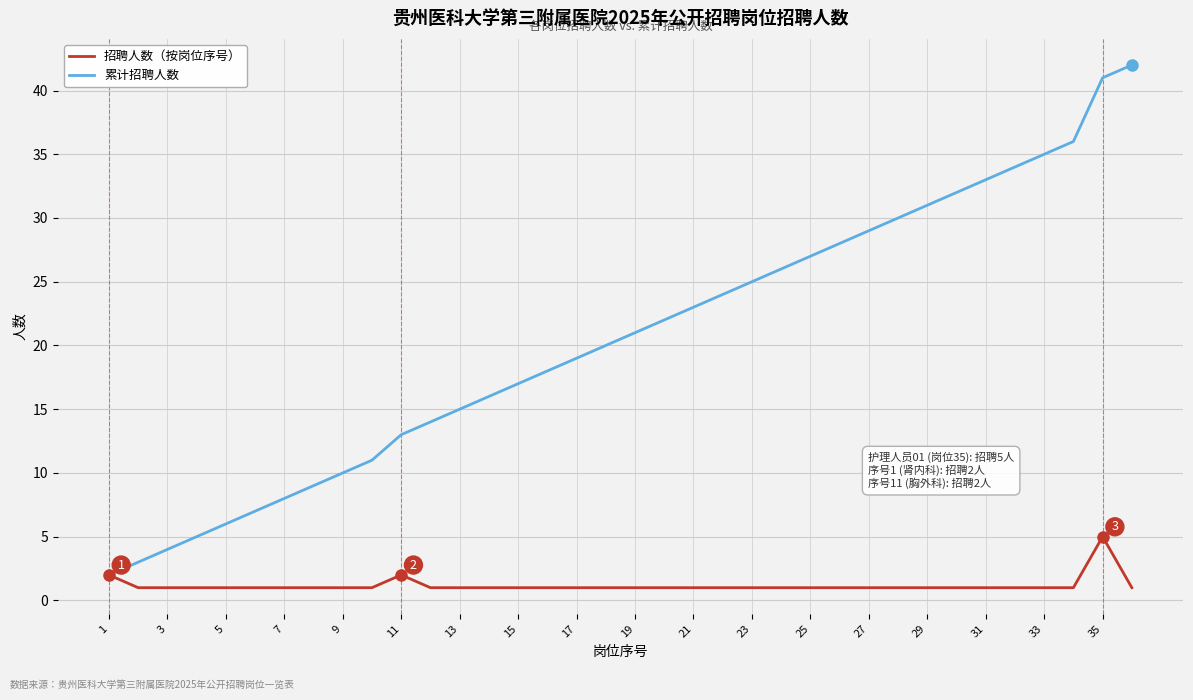

Which series has the largest range (max minus min)?

累计招聘人数